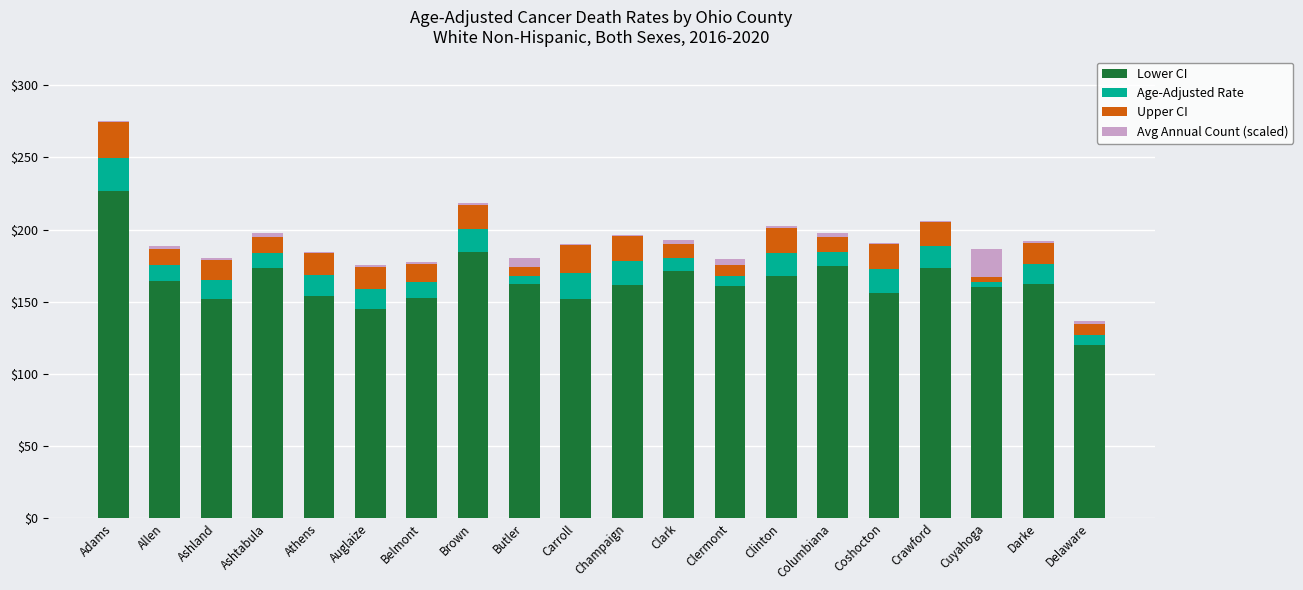

Does the chart contain stacked bars?

Yes